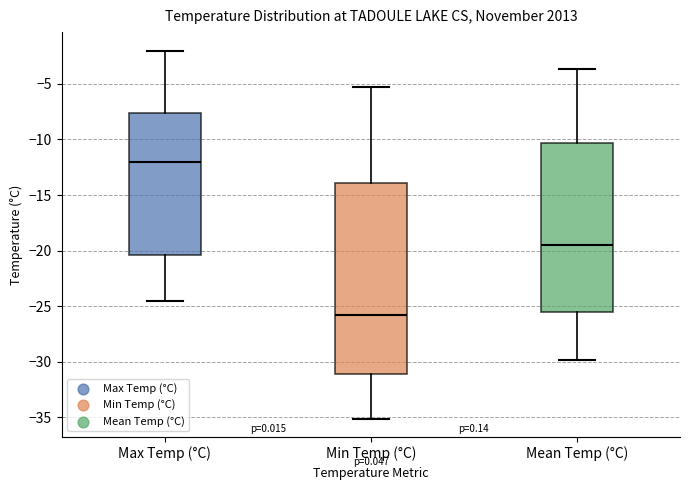

Where does the upper whisker of the box for Mean Temp (°C) end on the y-axis? The values are not printed on the chart, so give them approximately, as read against the axis.

-3.5